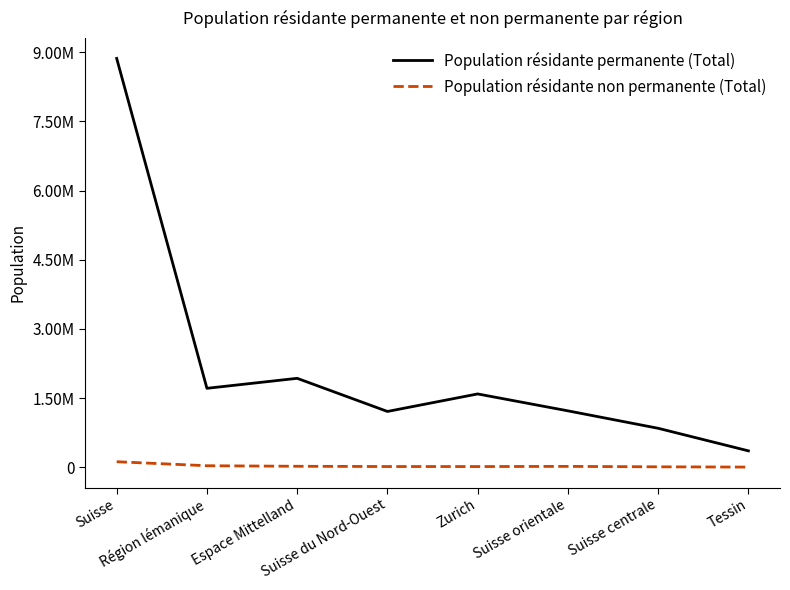

What are all the series names shown in the legend?

Population résidante permanente (Total), Population résidante non permanente (Total)